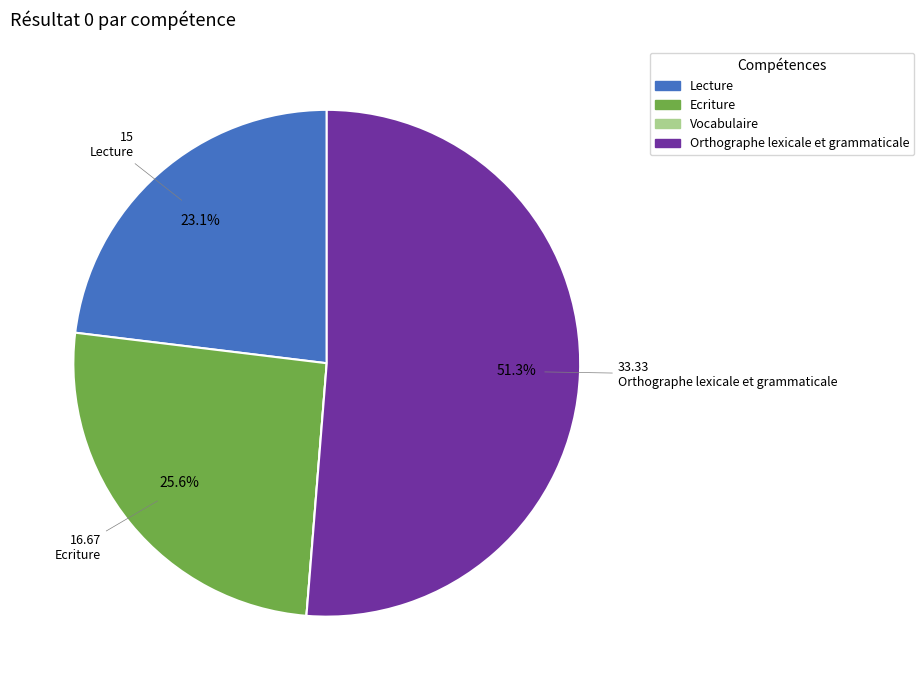

What portion of the pie excludes Orthographe lexicale et grammaticale?

48.7%